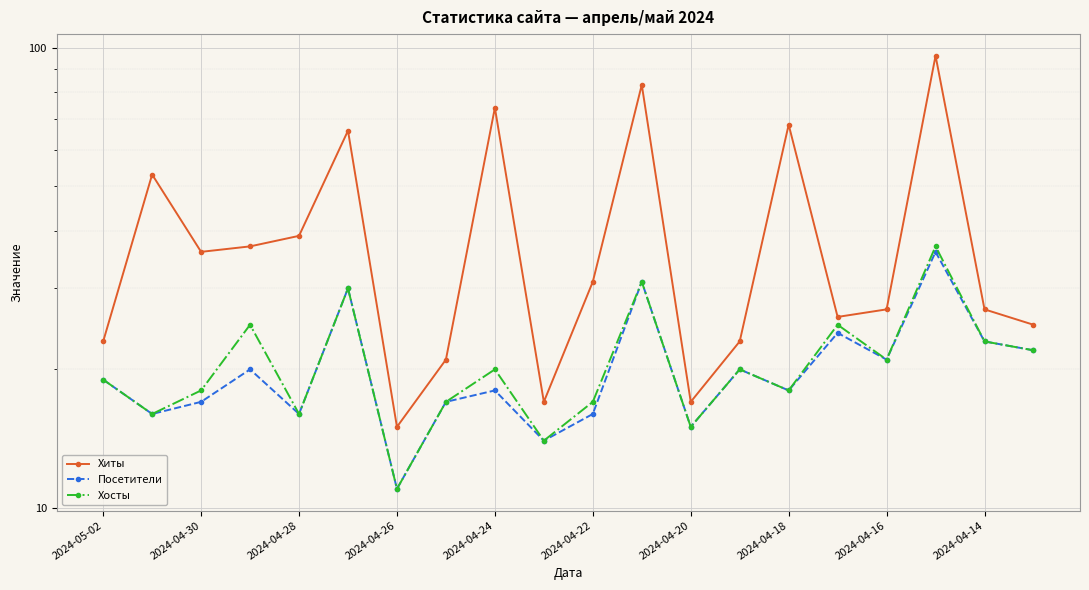

Which series has the largest total across all categories?

Хиты